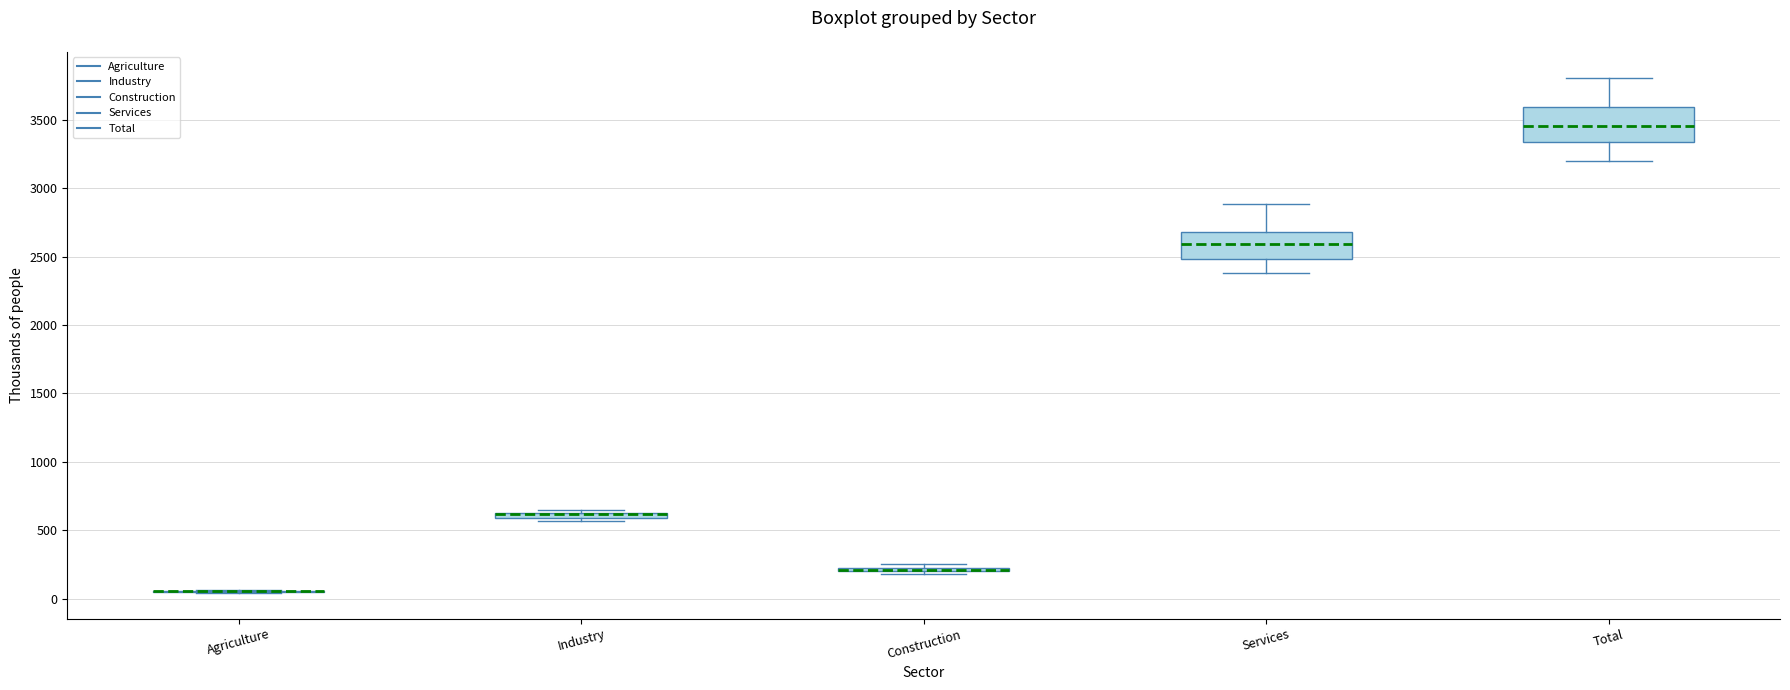

Which box is the tallest, from its lower edge to its upper edge?

Total